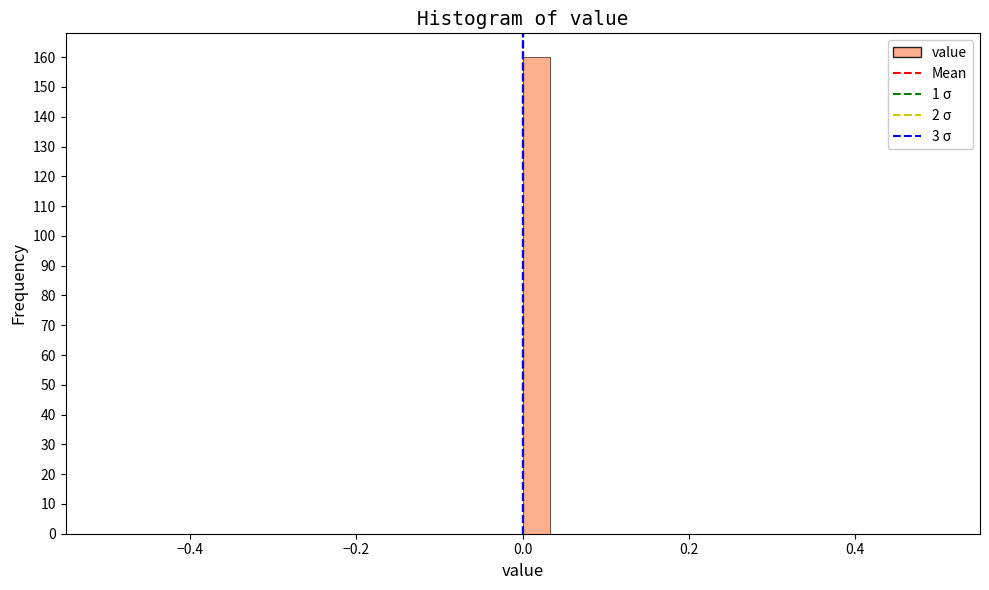

Around what value on the x-axis is the tallest bar? Give the approximate position of its centre, as read against the axis.

0.02